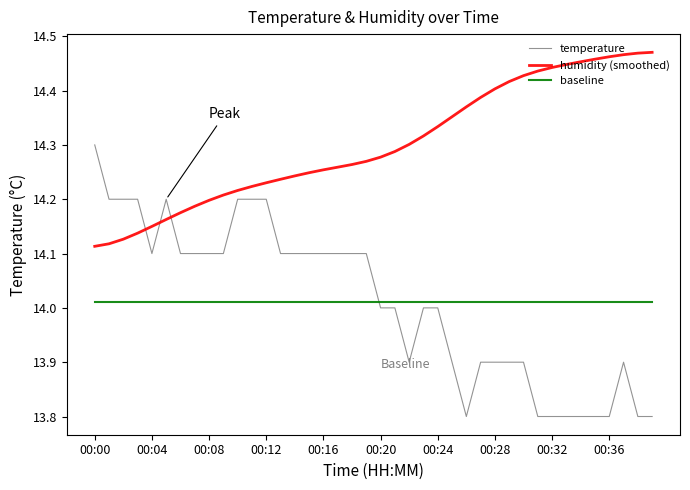

True or false: humidity (smoothed) and temperature cross at least once.

True